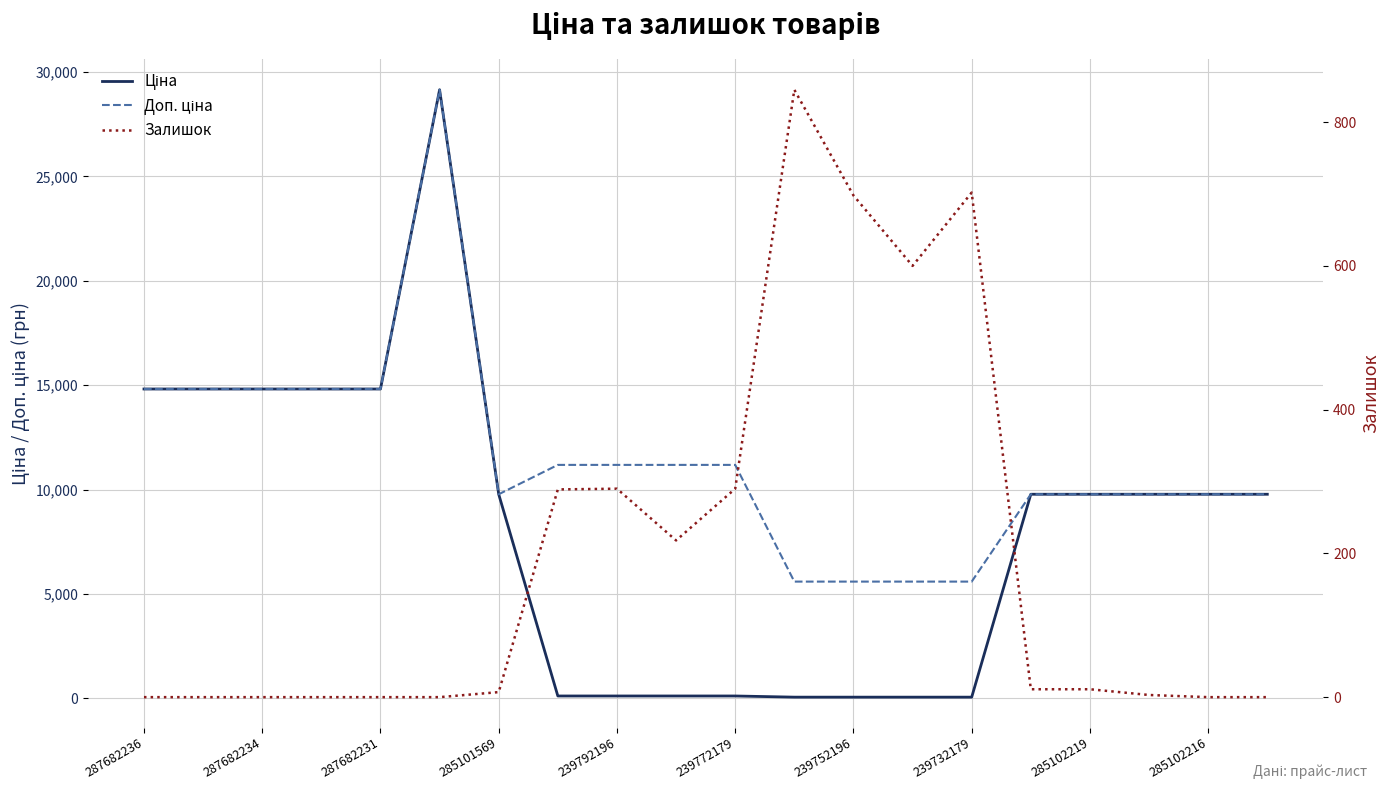

How many series are shown in this chart?

3